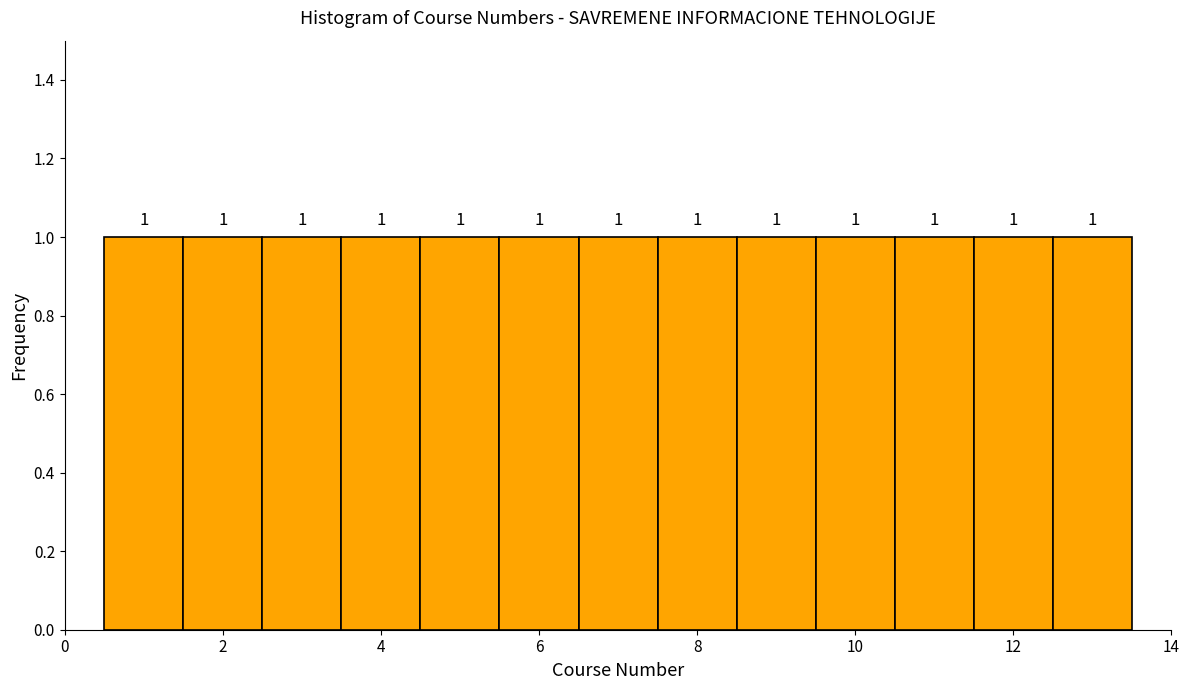

Reading left to right, transcribe this chart: for each bar, give the range it covers on the x-axis and its height. The bar edges are not printed on the chart, so give them approximately, as read against the axis.

0.5 to 1.5: 1
1.5 to 2.5: 1
2.5 to 3.5: 1
3.5 to 4.5: 1
4.5 to 5.5: 1
5.5 to 6.5: 1
6.5 to 7.5: 1
7.5 to 8.5: 1
8.5 to 9.5: 1
9.5 to 10.5: 1
10.5 to 11.5: 1
11.5 to 12.5: 1
12.5 to 13.5: 1